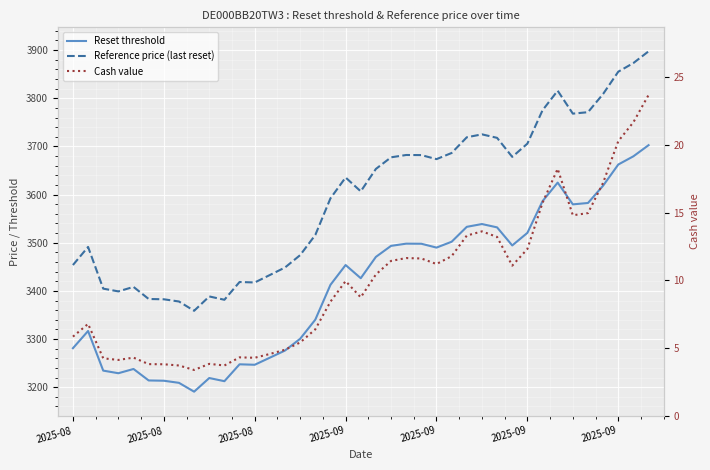

What value does the Reference price (last reset) series have at 2025-08?

3417.5